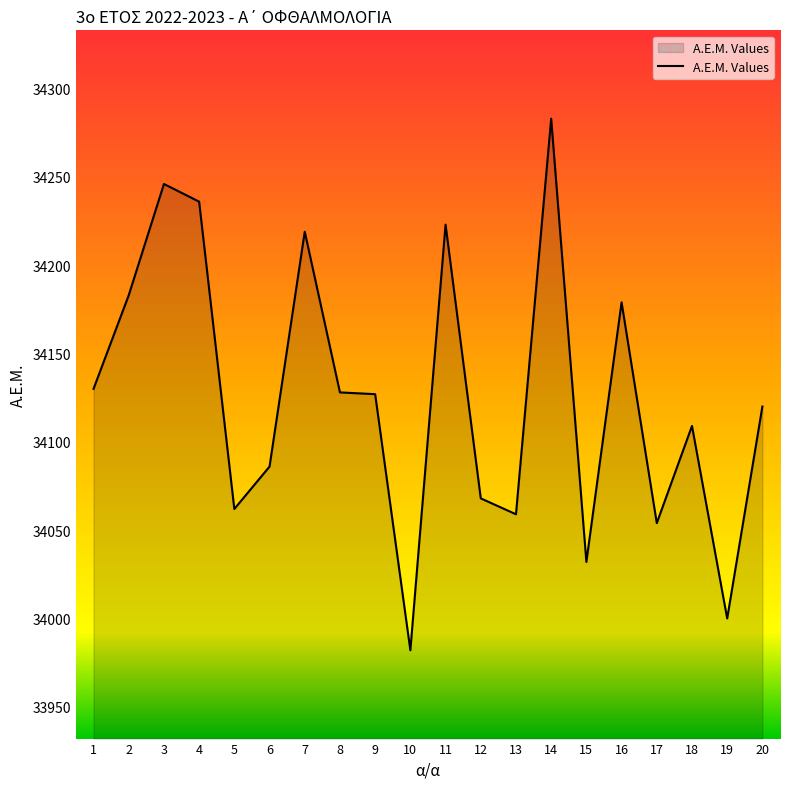

At which category does the chart reach its peak across all series?

14